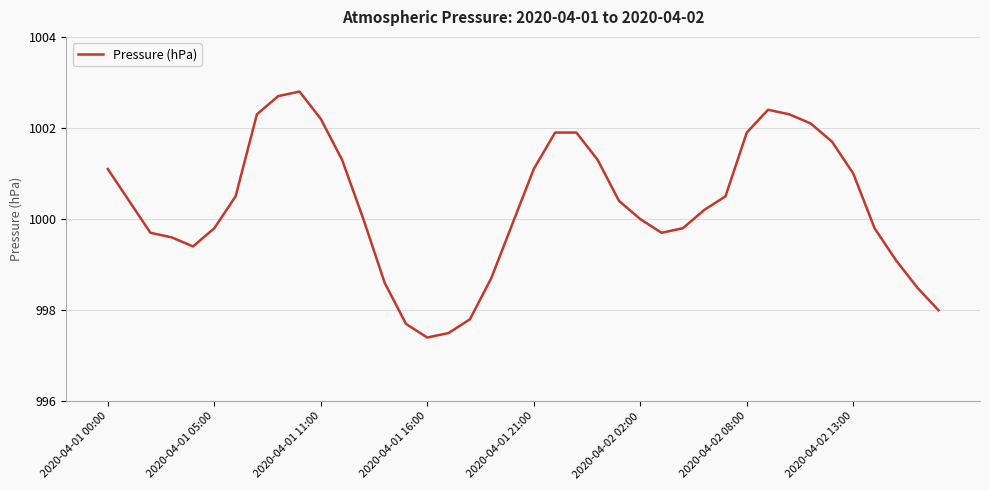

What is the smallest value displayed?

997.4